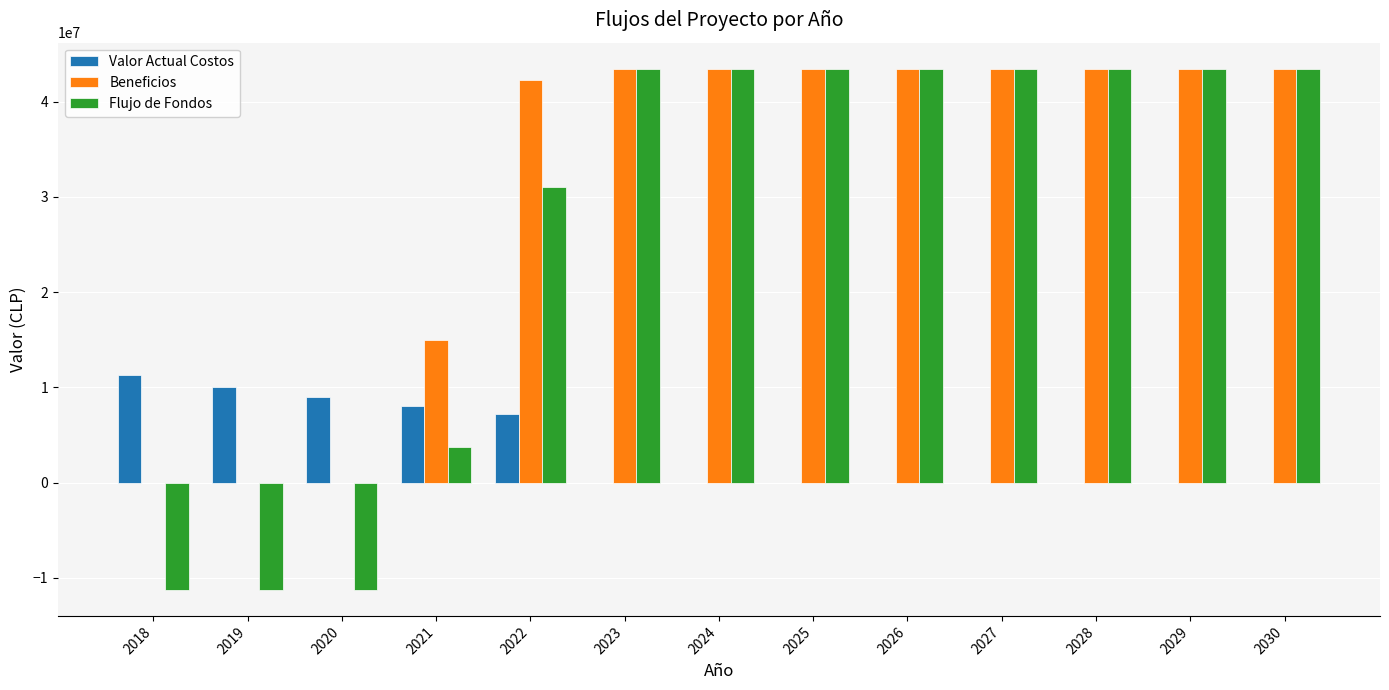

The Flujo de Fondos series shows 43449682.0 at 2026. True or false?

True